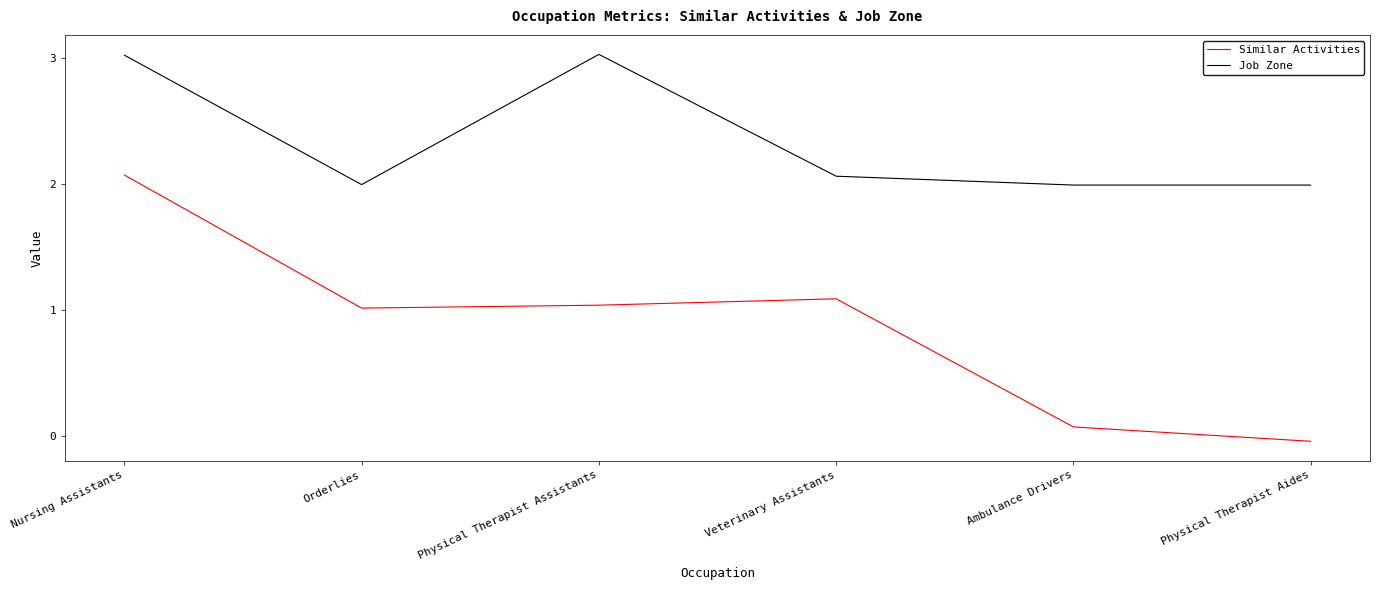

What is the label of the 2nd point from the right?

Ambulance Drivers